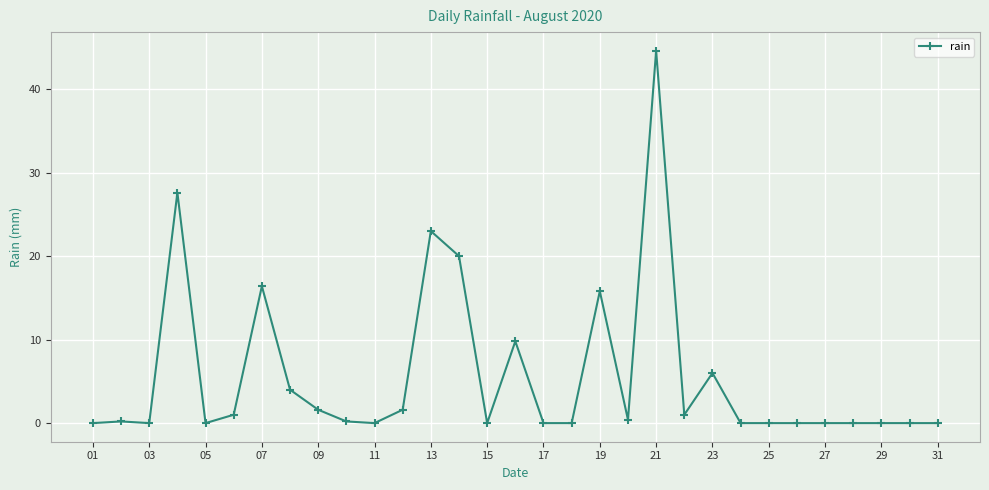

What is the difference between the second highest and minimum values?

27.6